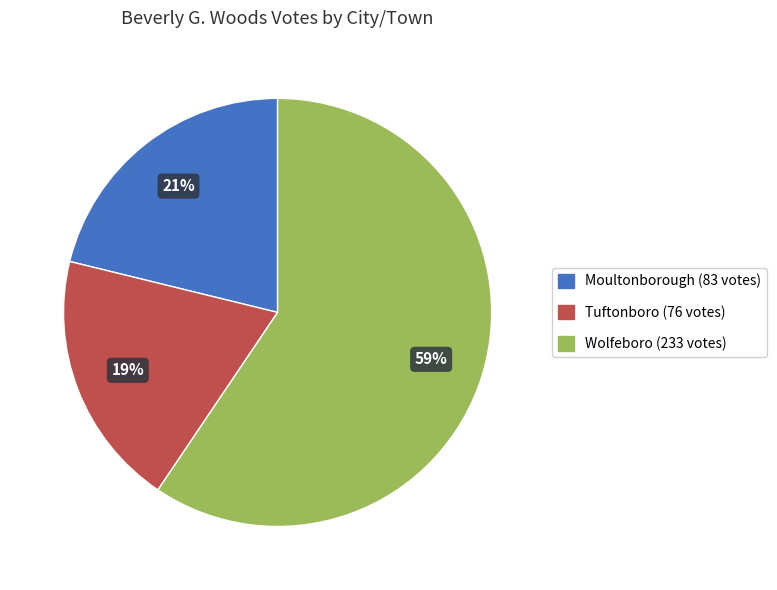

Rank the categories by value from highest to lowest.

Wolfeboro, Moultonborough, Tuftonboro